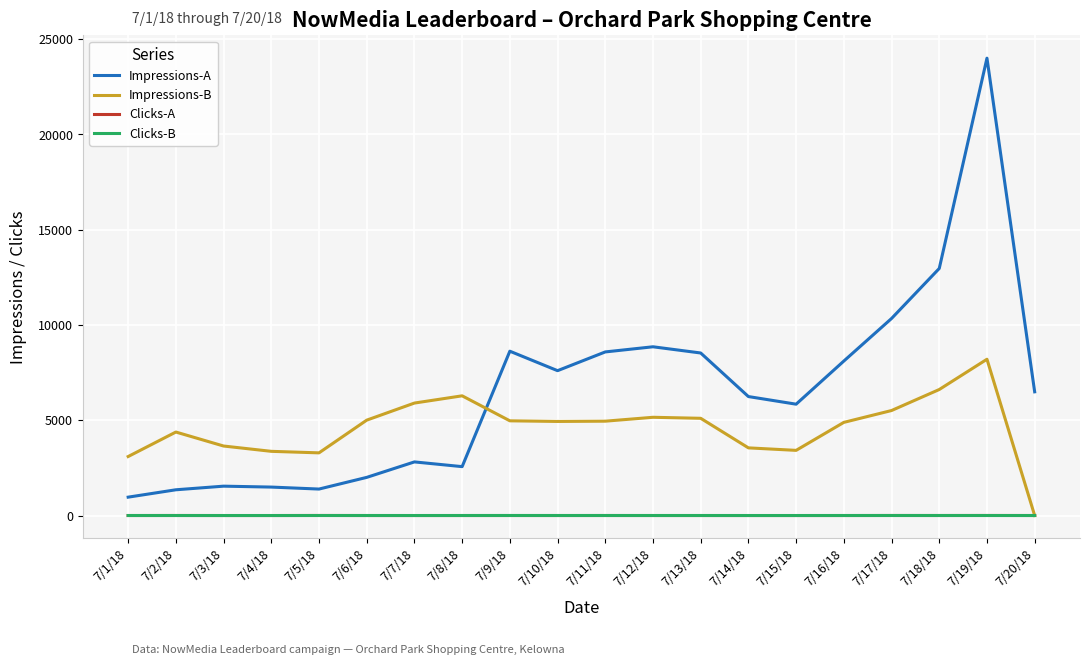

What is the difference between the Impressions-B values at 7/18/18 and 7/1/18?

3518